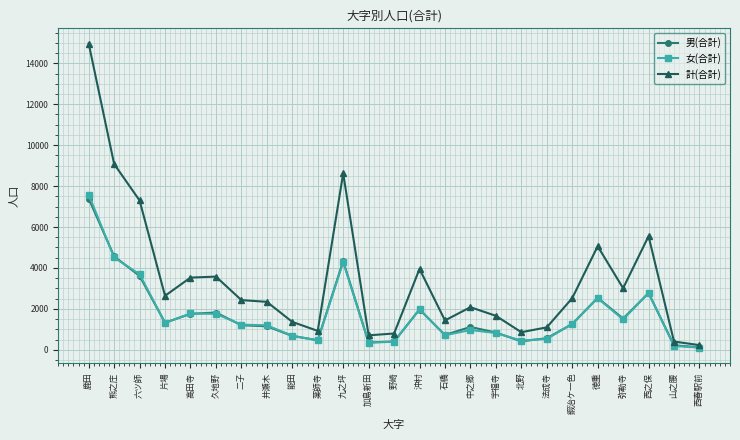

Is it true that 男(合計) equals 357 at 加島新田?

True